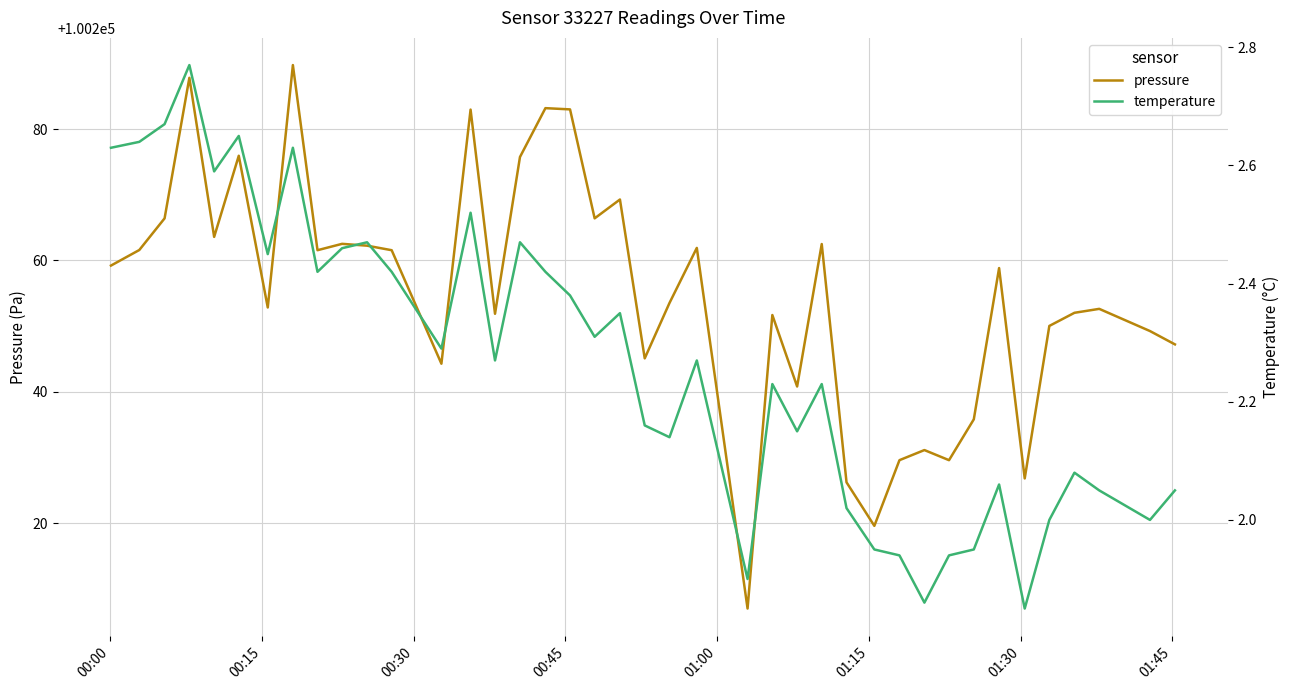

True or false: pressure and temperature cross at least once.

False